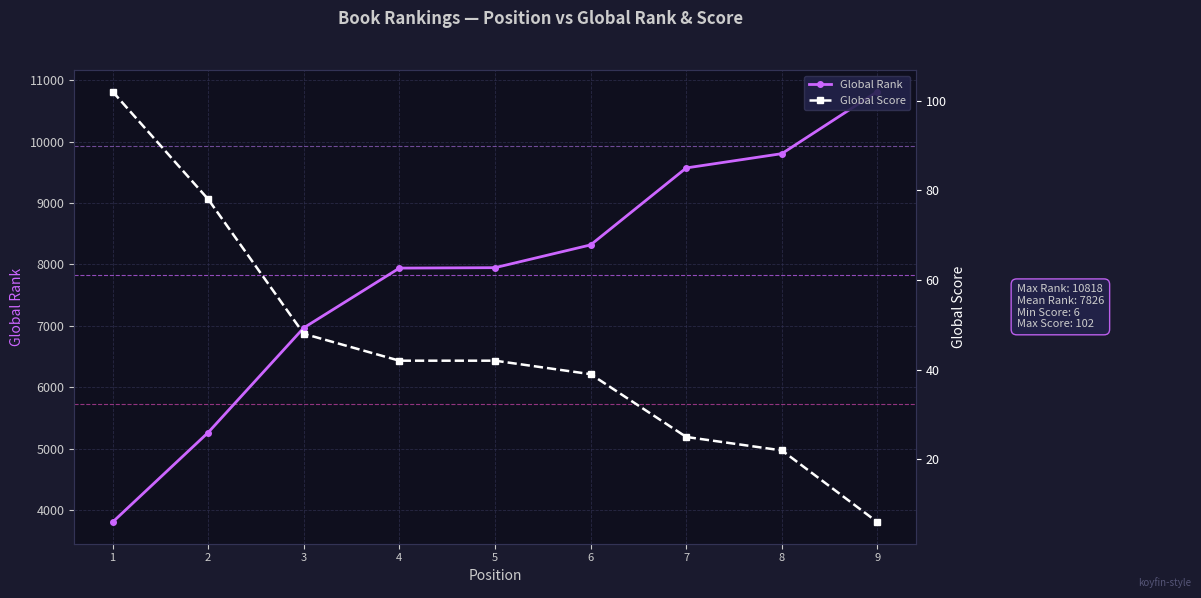

Reading right to left, extract all data points from this chart.

Global Rank: 9=10818	8=9806	7=9573	6=8319	5=7948	4=7941	3=6968	2=5262	1=3801
Global Score: 9=6	8=22	7=25	6=39	5=42	4=42	3=48	2=78	1=102